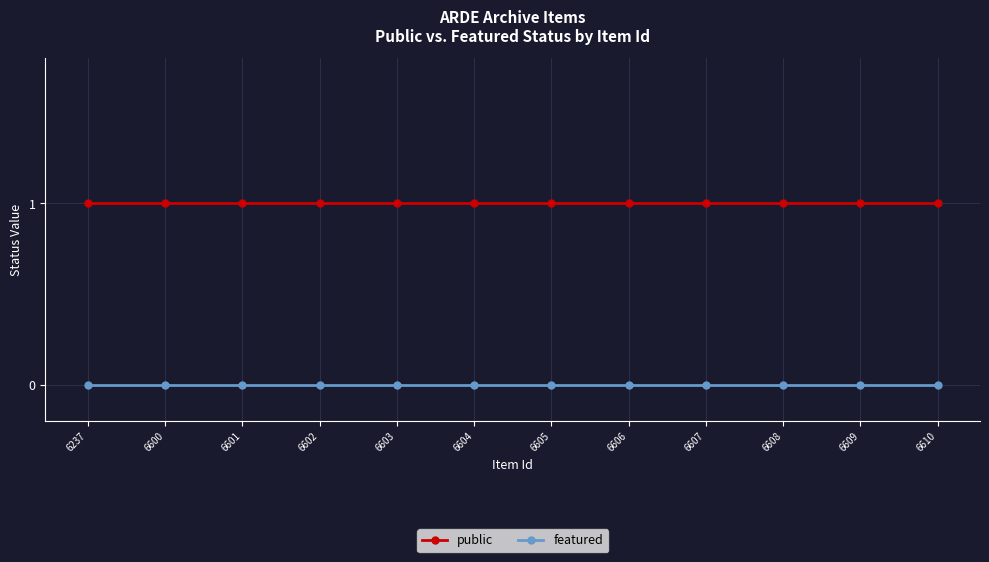

True or false: featured and public cross at least once.

False